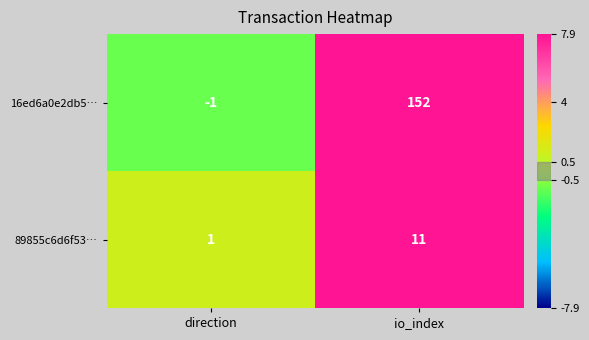

What is the minimum value shown in the chart?

-1